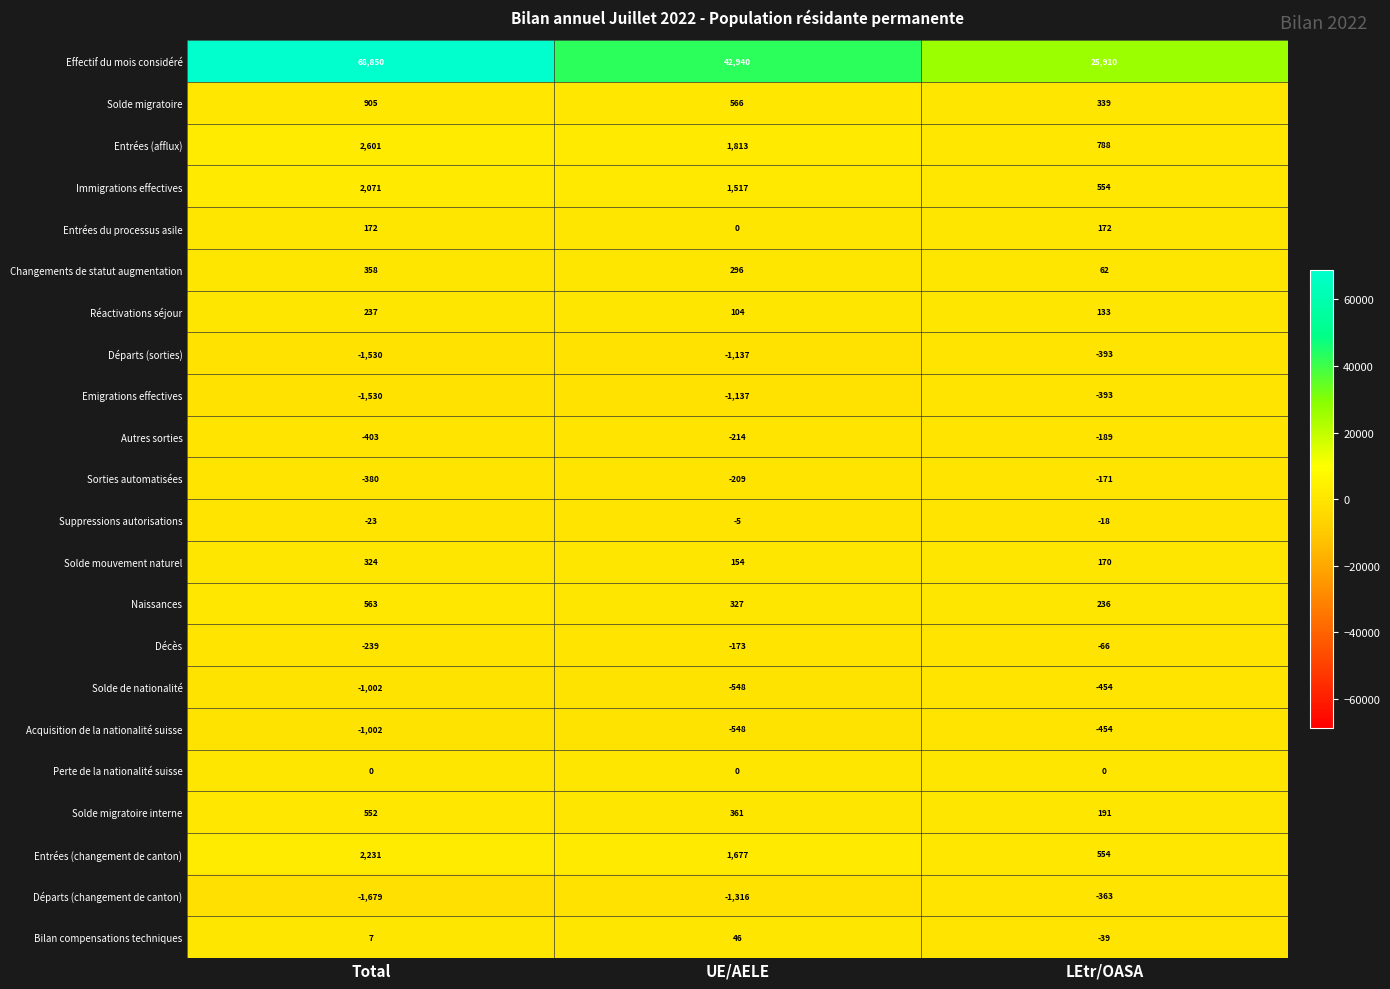

True or false: Solde de nationalité has a value of -187 at UE/AELE.

False